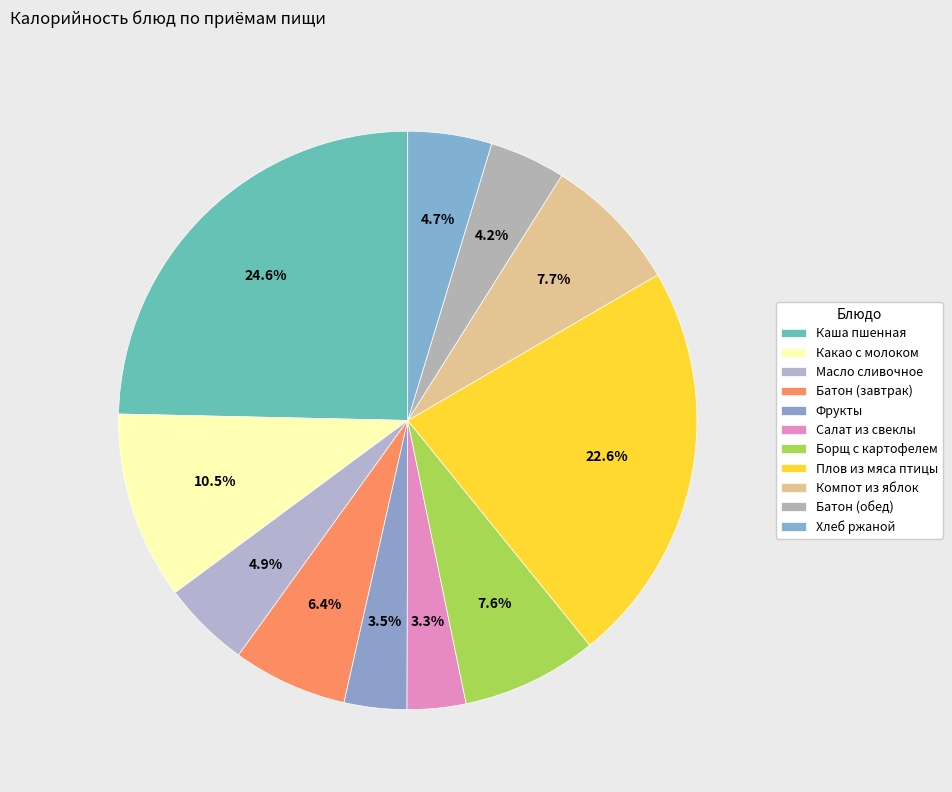

How many slices are in this pie chart?

11